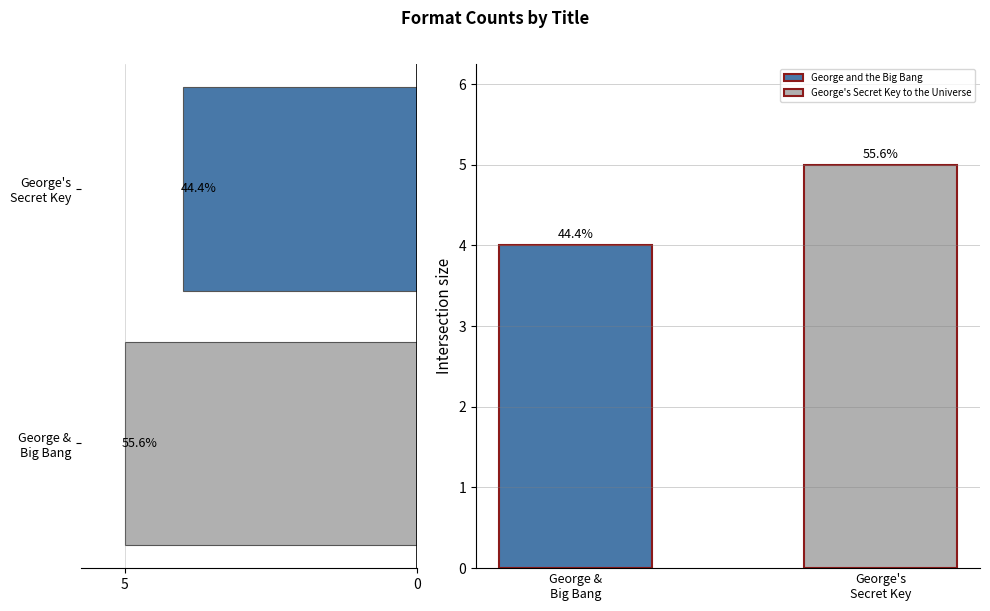

What value does the data have at George & Big Bang?

5